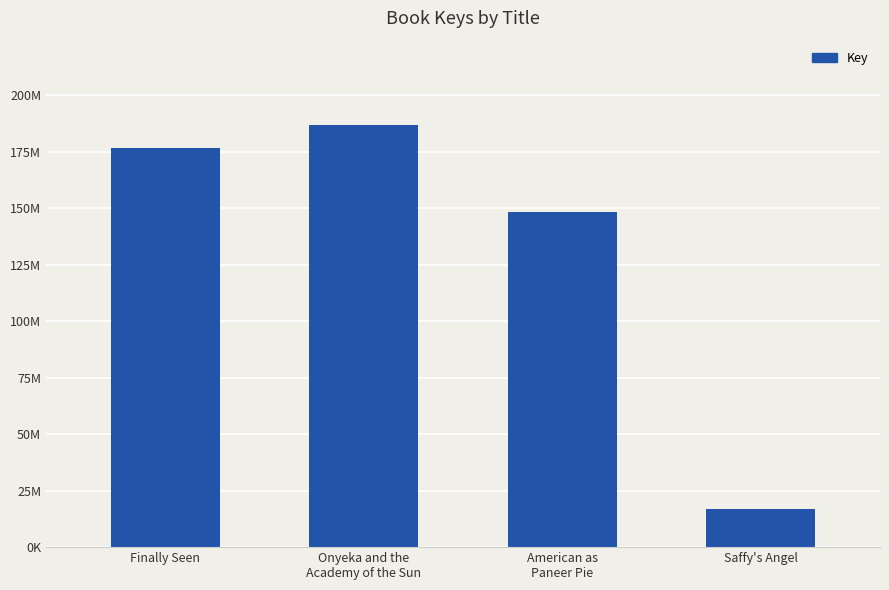

Are the bars horizontal?

No